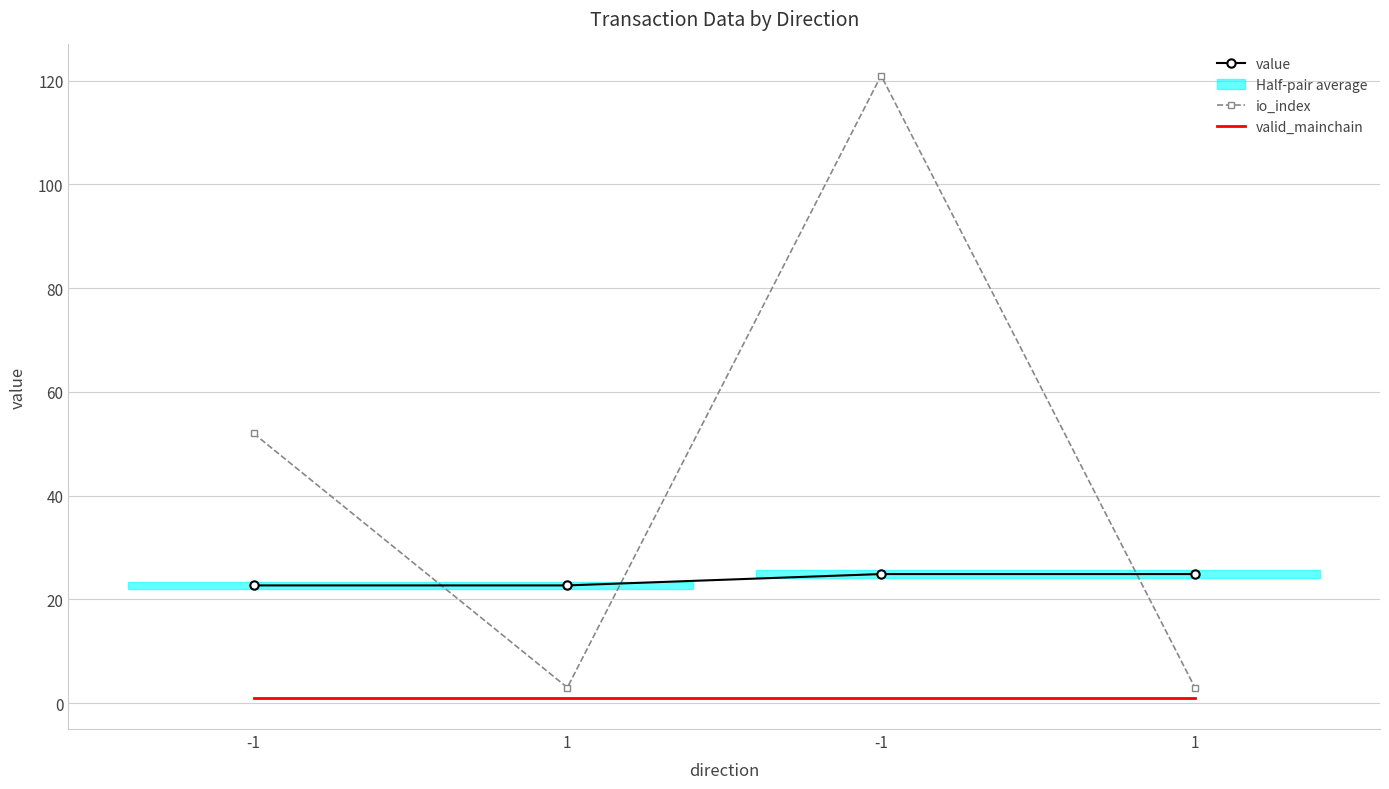

Reading left to right, what are all the values shown in this chart?

value: -1=22.7	1=22.7	-1=24.9	1=24.9
io_index: -1=52.0	1=3.0	-1=121.0	1=3.0
valid_mainchain: -1=1.0	1=1.0	-1=1.0	1=1.0